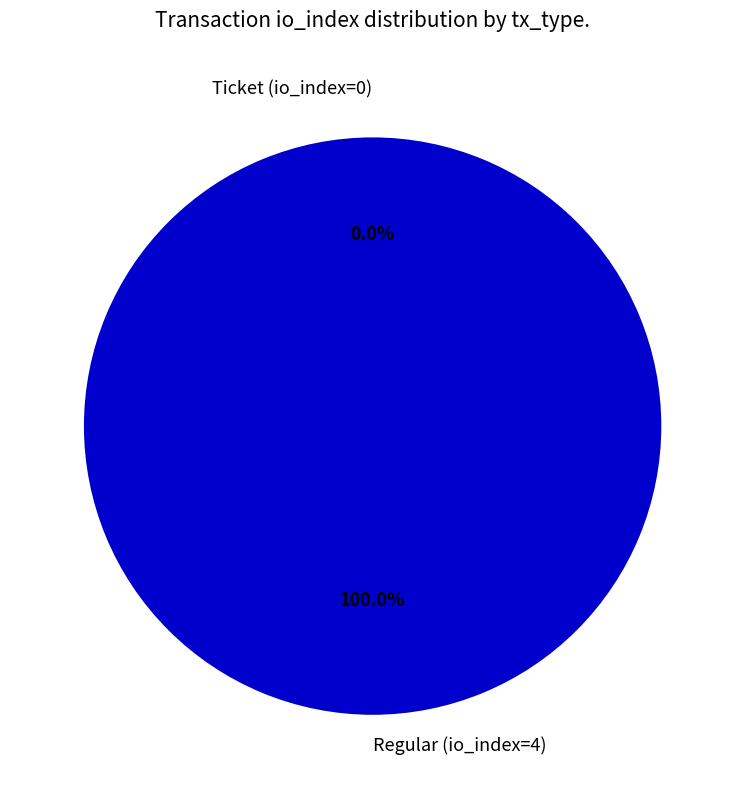

To the nearest percent, what percentage of the pie is Regular (io_index=4)?

100%